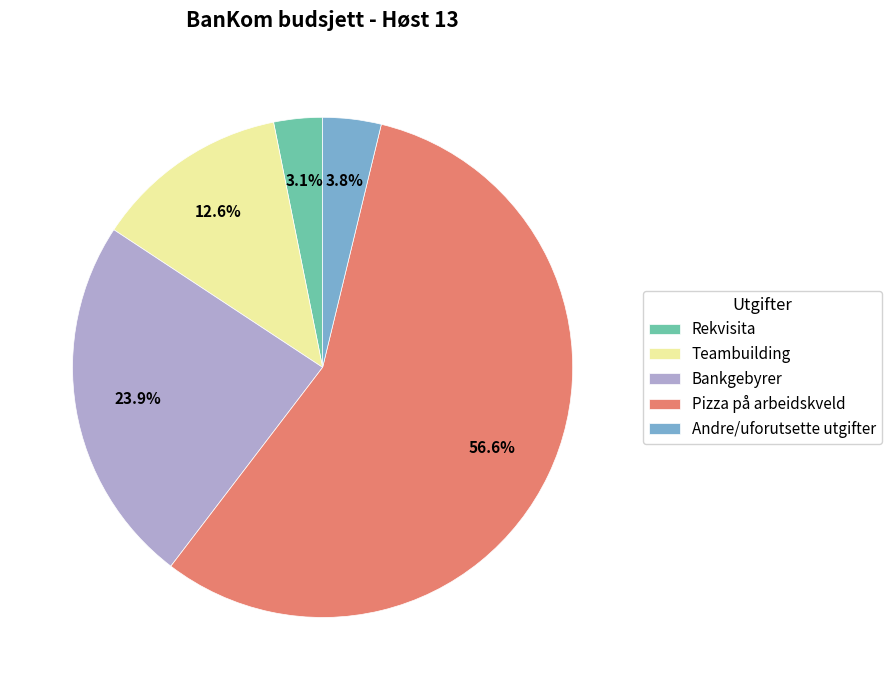

Does any single category account for the majority?

Yes